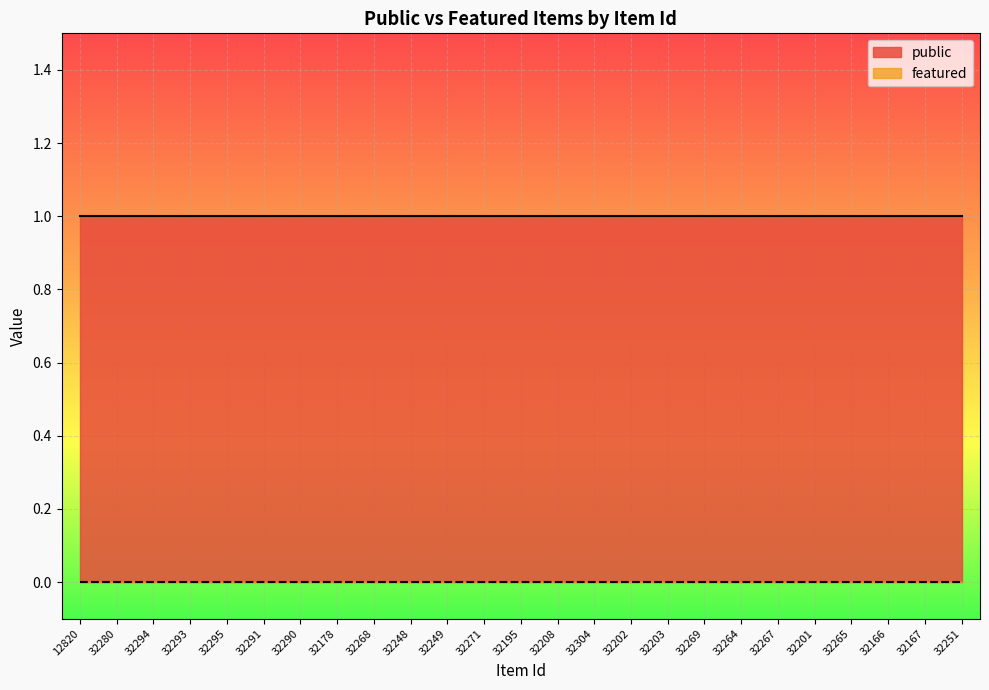

True or false: public and featured intersect in this chart.

False